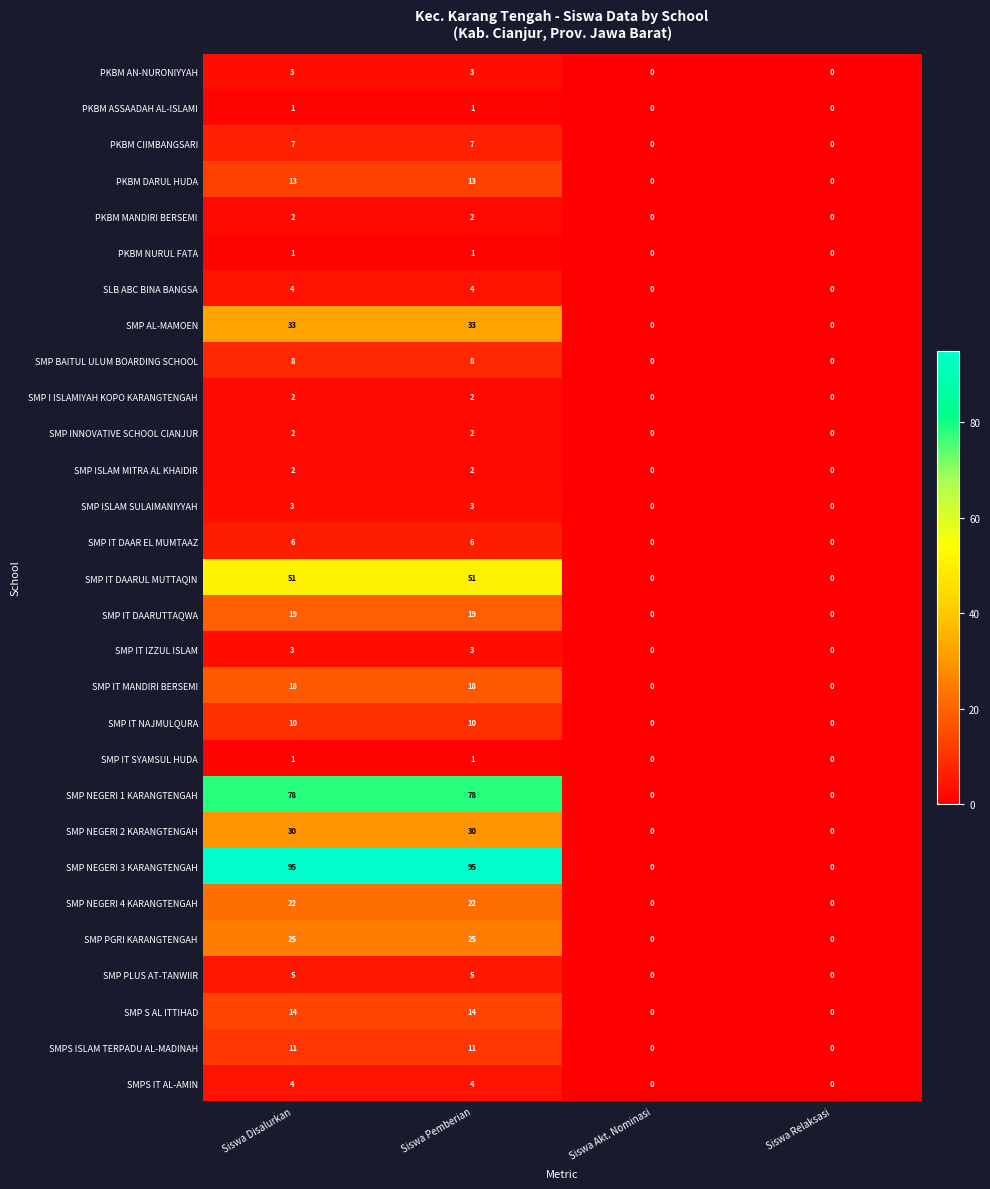

What is the difference between the second highest and second lowest values in the SMP S AL ITTIHAD series?

14